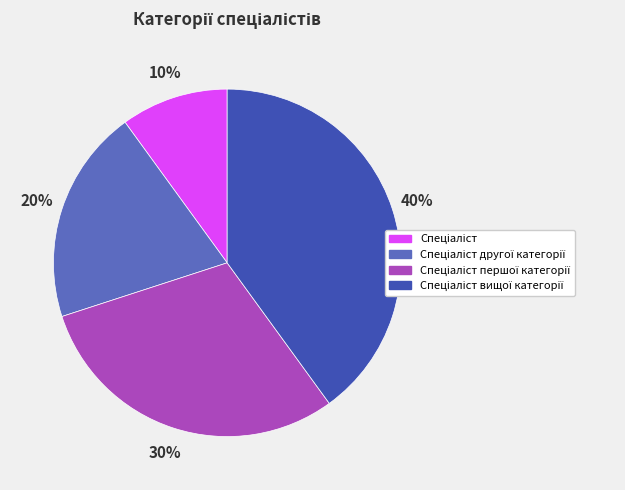

To the nearest percent, what is the difference between the largest and smallest slice percentages?

30%